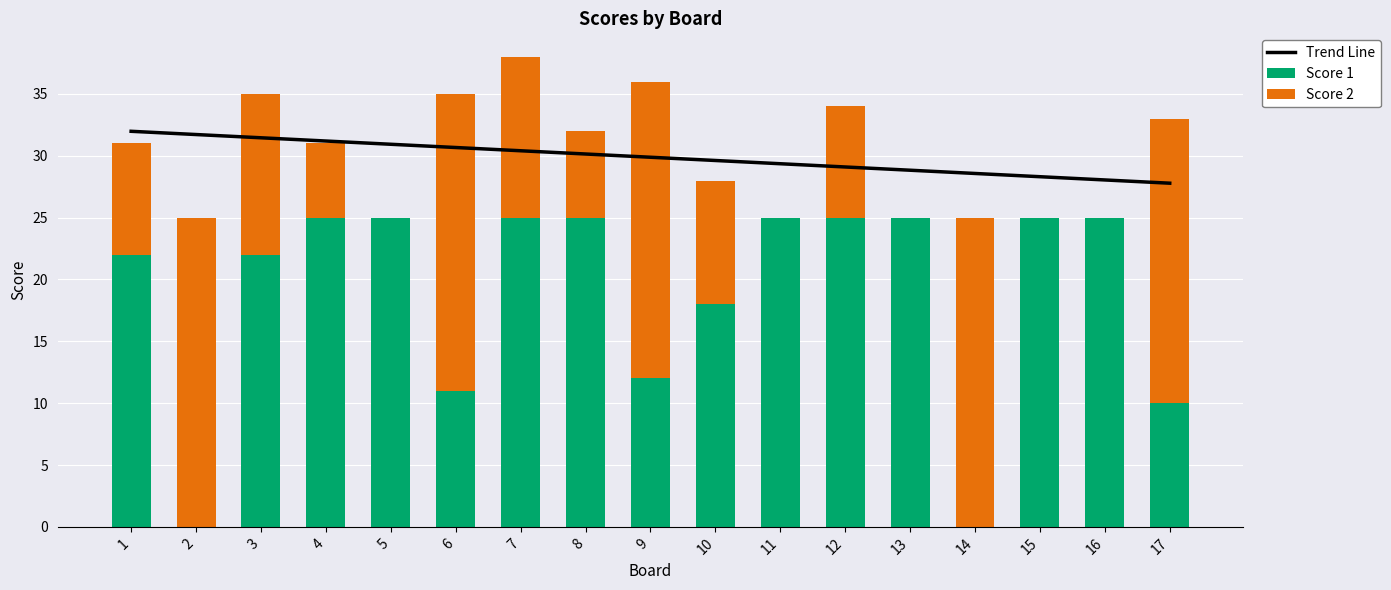

What is the difference between the maximum and minimum values in the Trend Line series?

4.2